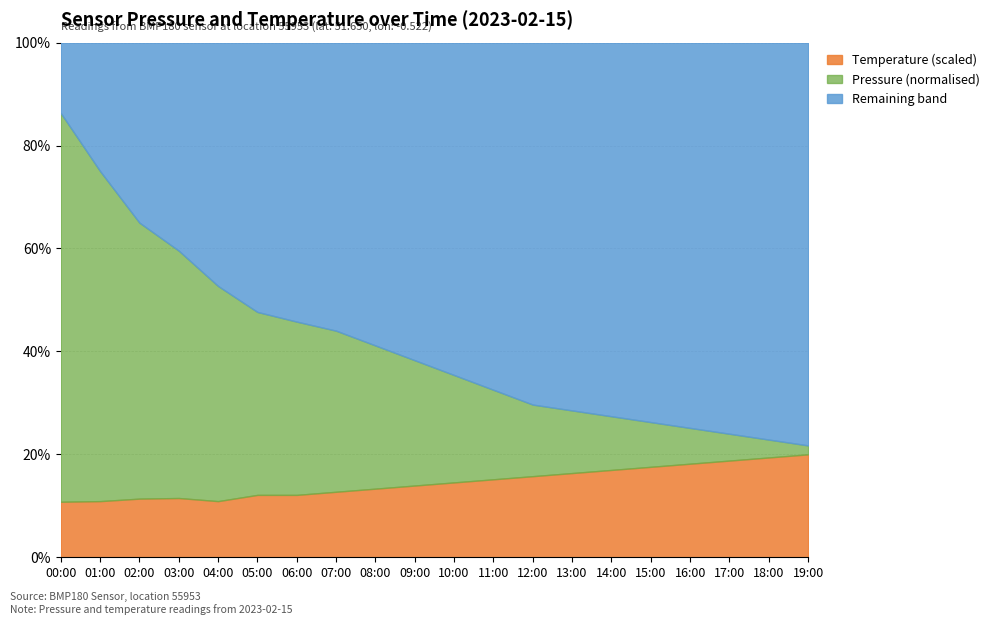

The pressure series shows 22.9 at 18:00. True or false?

True